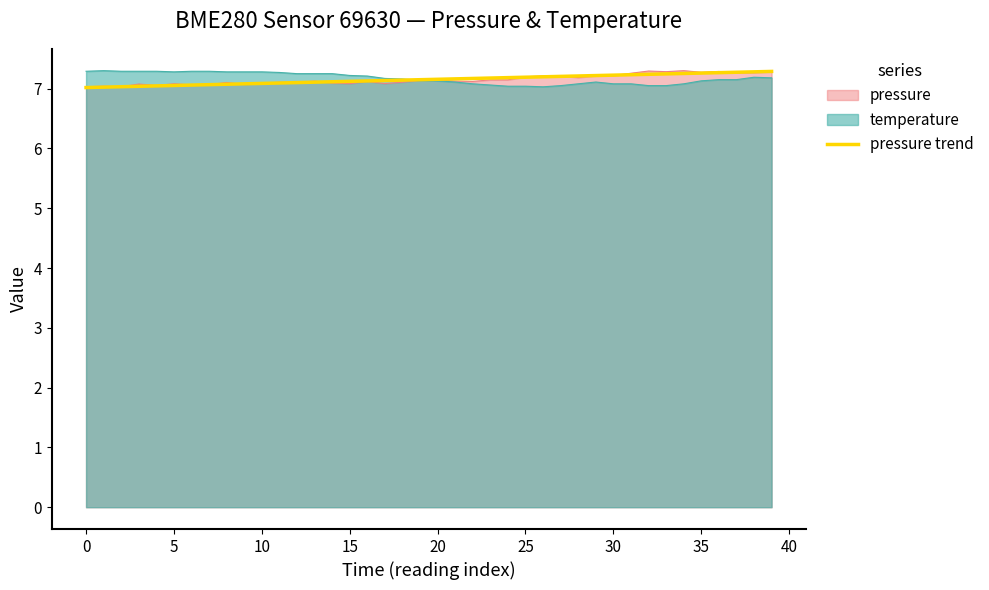

What is the value of the 21st point from the left?

7.1